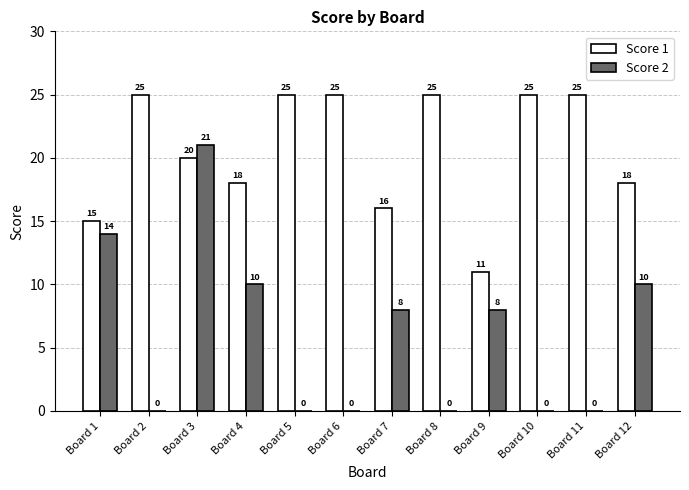

Count the number of categories in the chart.

12